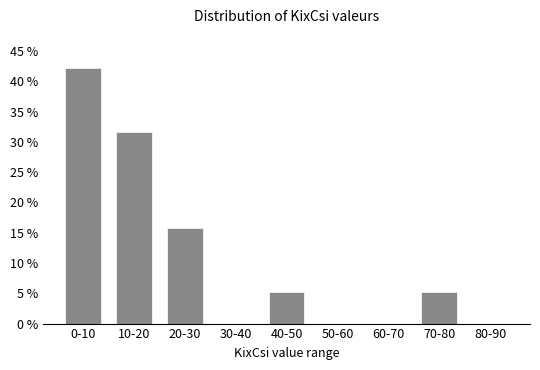

Reading right to left, what are all the values shown in this chart?

80-90=0.0	70-80=5.3	60-70=0.0	50-60=0.0	40-50=5.3	30-40=0.0	20-30=15.8	10-20=31.6	0-10=42.1